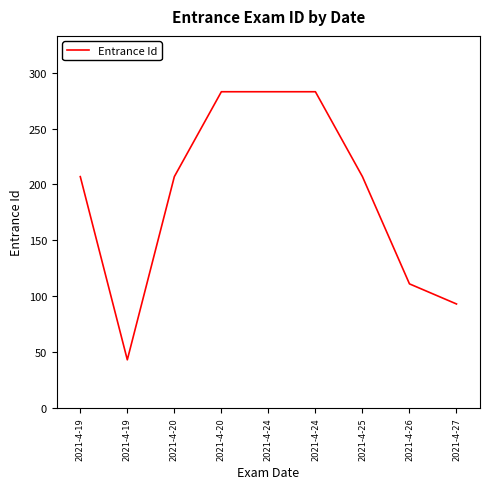

What is the smallest value displayed?

43